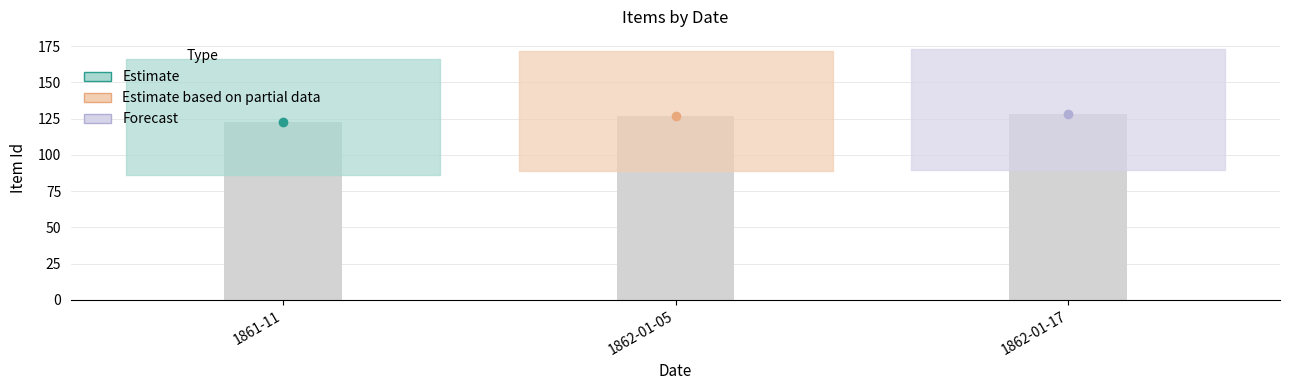

List the labels in order of value, smallest first.

1861-11, 1862-01-05, 1862-01-17